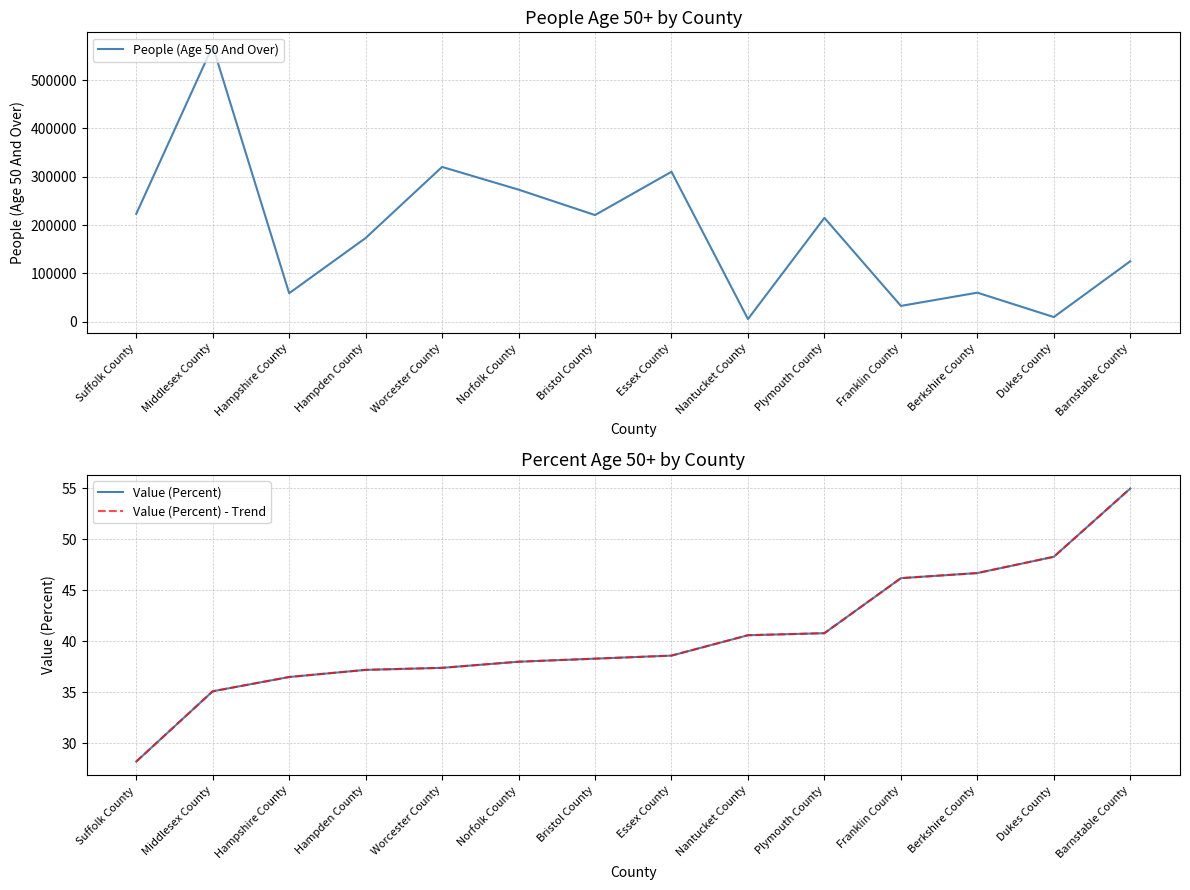

At which category is the sum across all series the highest?

Middlesex County